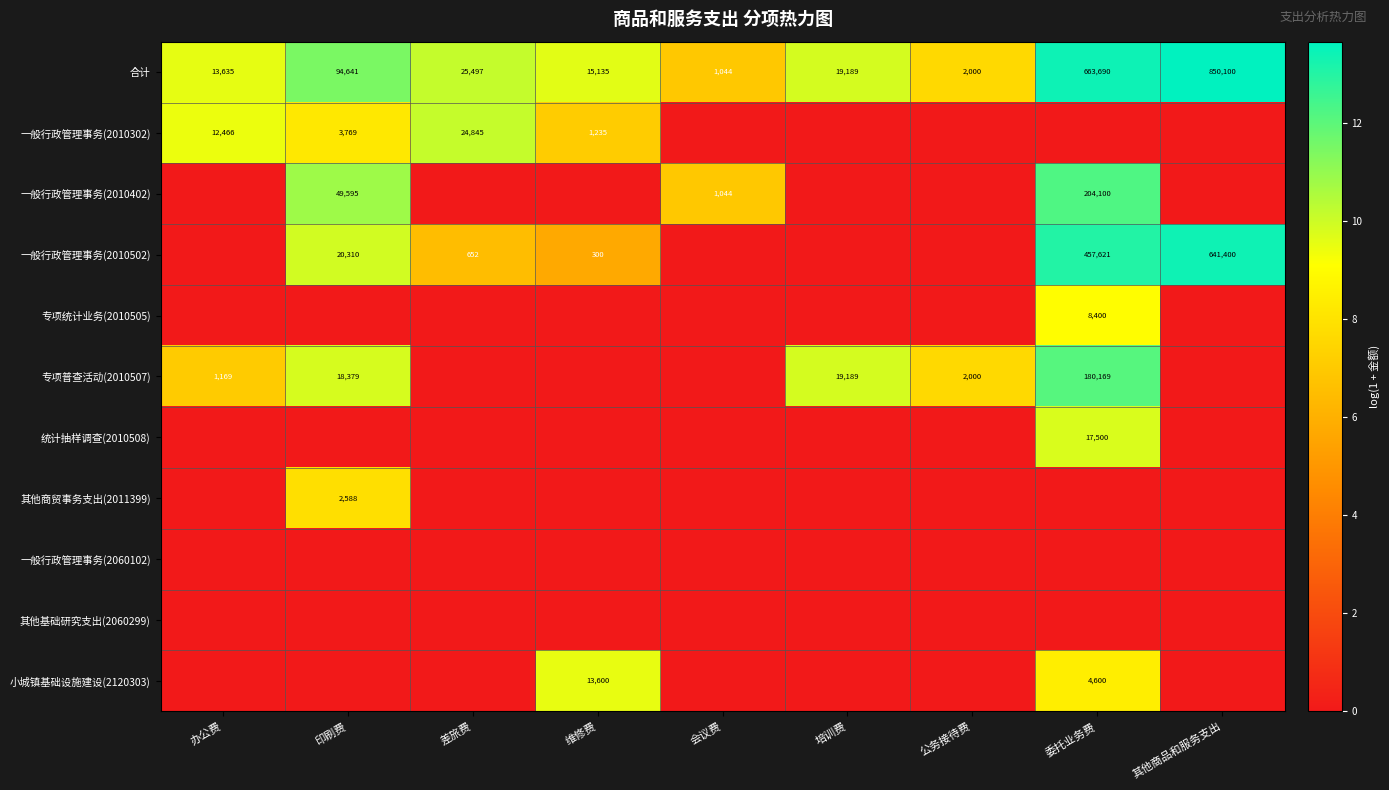

The 其他商贸事务支出(2011399) series shows 14.0 at 印刷费. True or false?

False